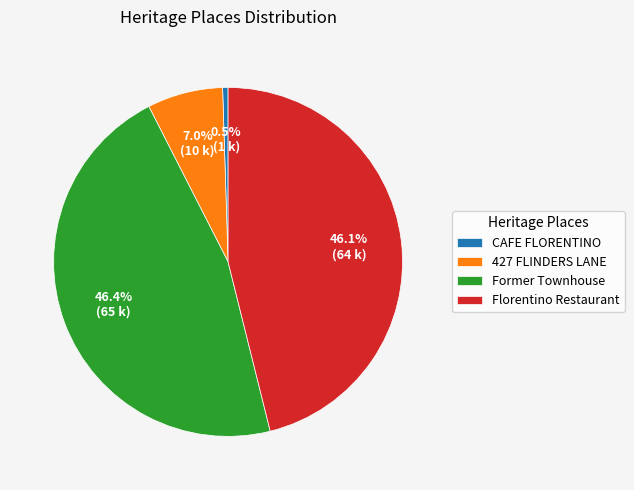

To the nearest percent, what is the difference between the largest and smallest slice percentages?

46%